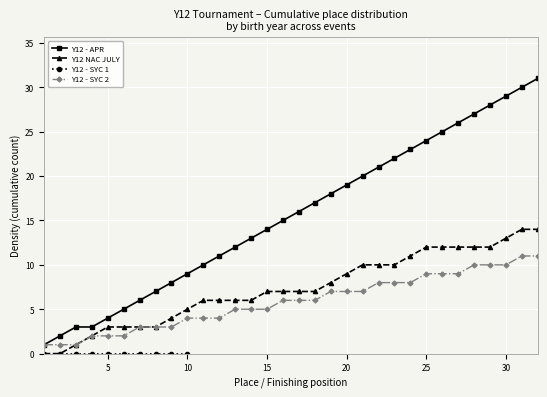

True or false: Y12 NAC JULY and Y12 - APR intersect in this chart.

False